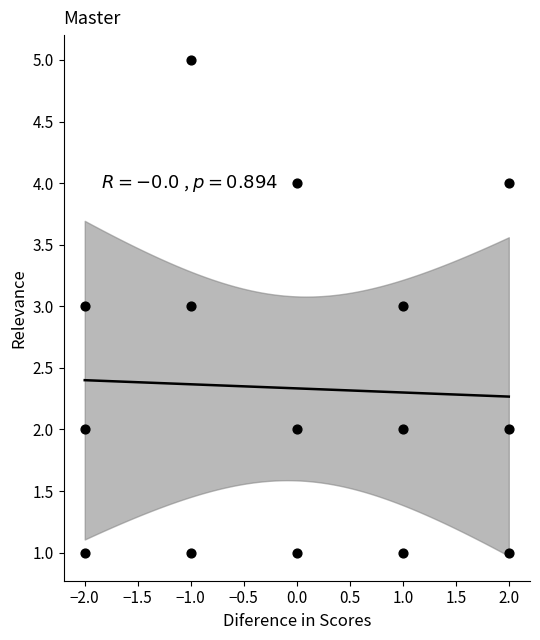

What is the range of Y values (max minus min)?

4